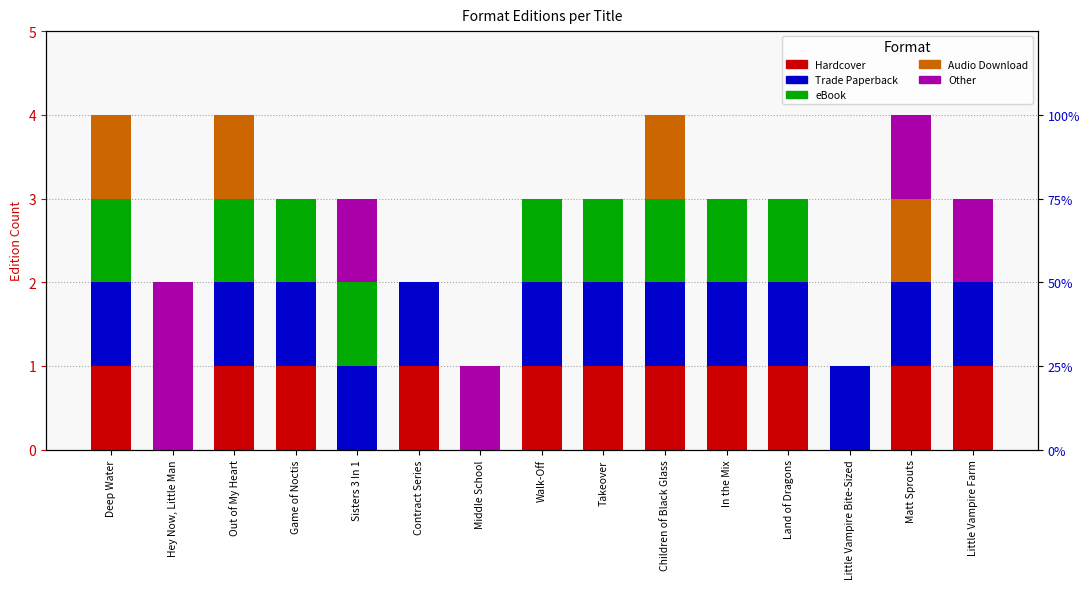

Which category has the highest value in the Trade Paperback series?

Deep Water